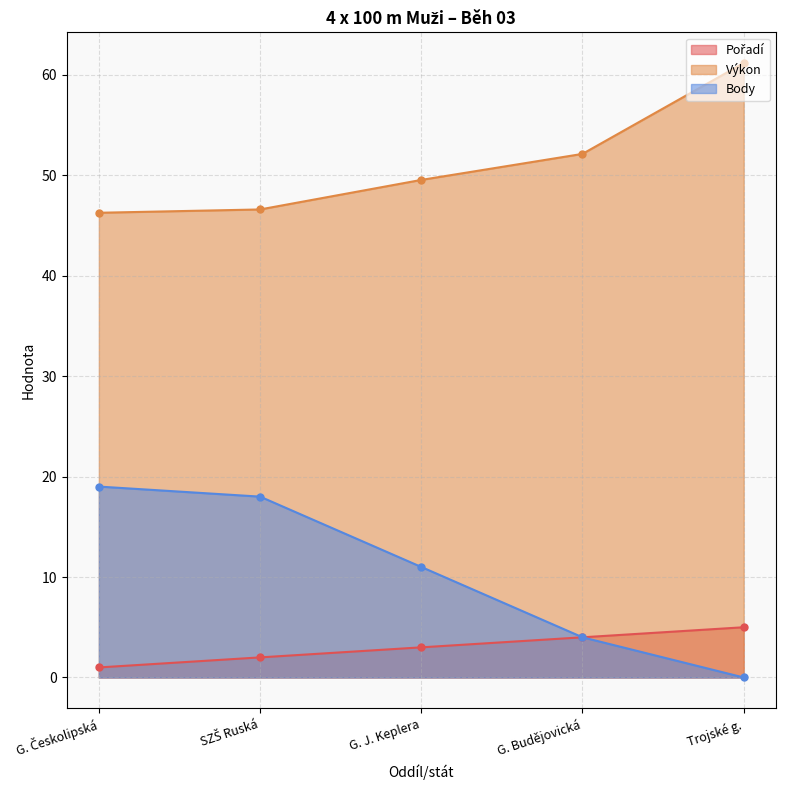

True or false: Body has more than 2 points higher than both neighbors.

False